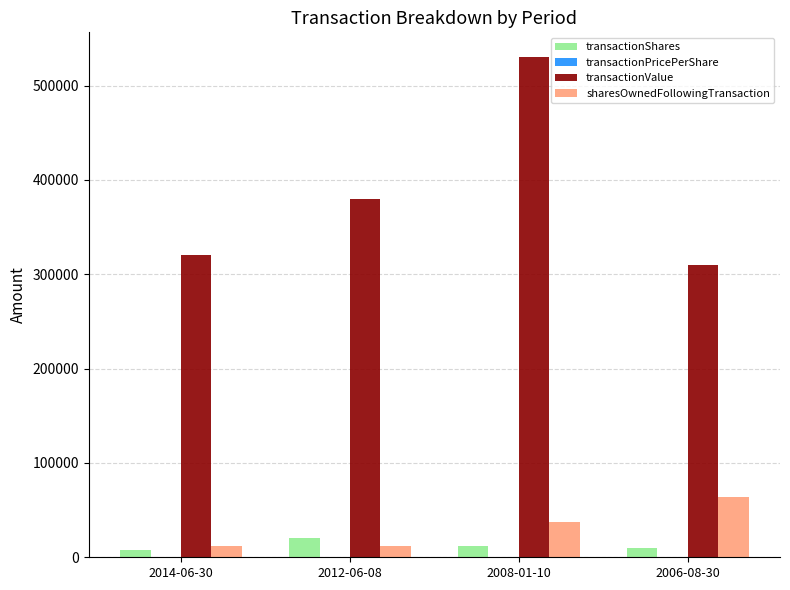

The value of transactionValue at 2006-08-30 is 310017.0. True or false?

True